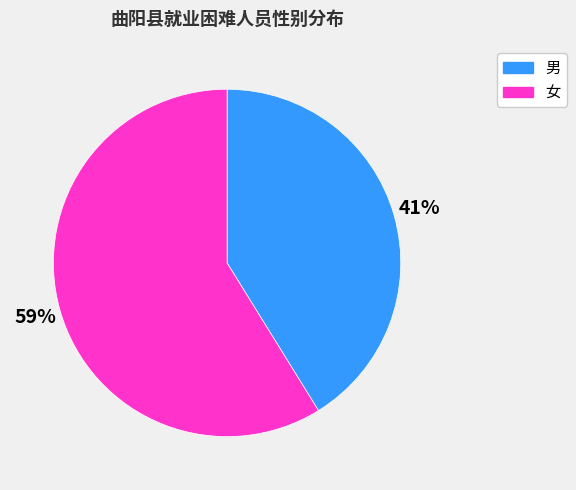

Combined, do 男 and 女 account for over 50%?

Yes